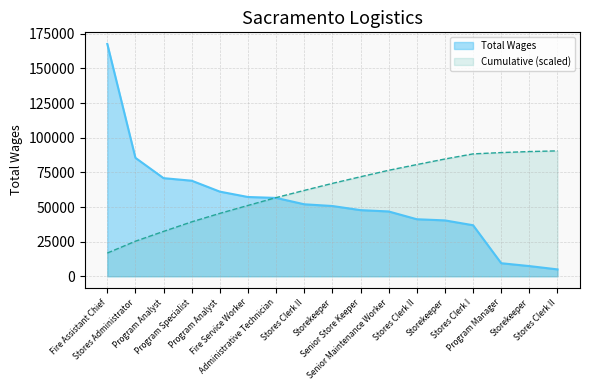

True or false: the data has more than 1 interior local peaks.

False